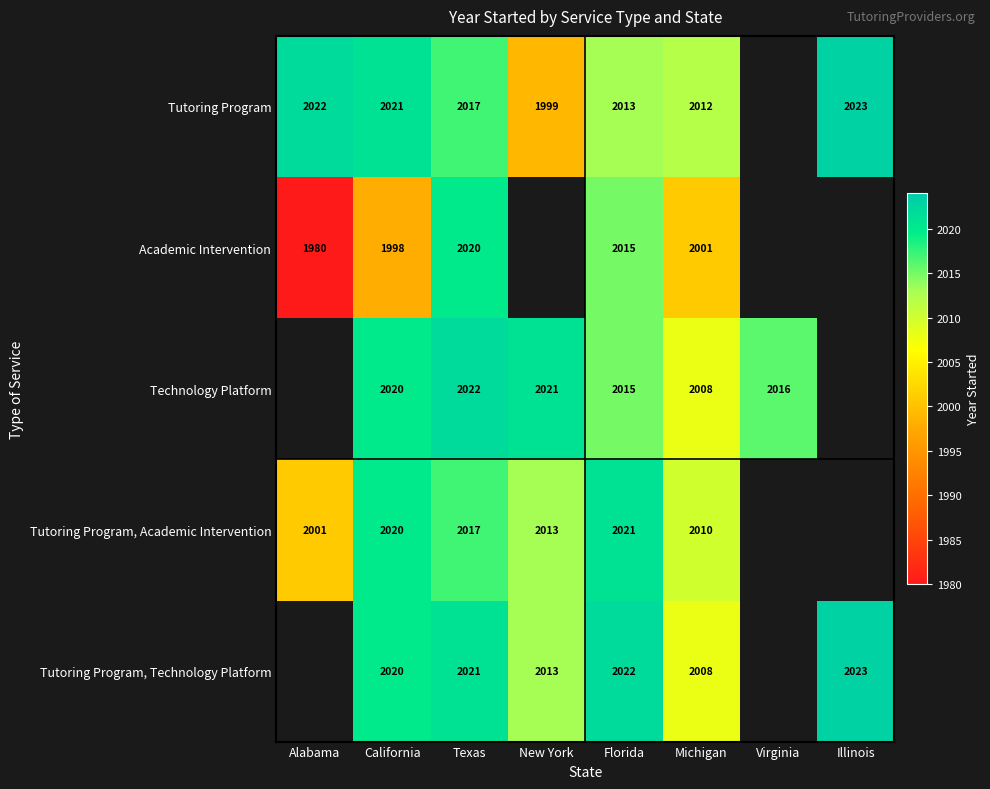

What is the difference between the Tutoring Program, Academic Intervention values at New York and Michigan?

3